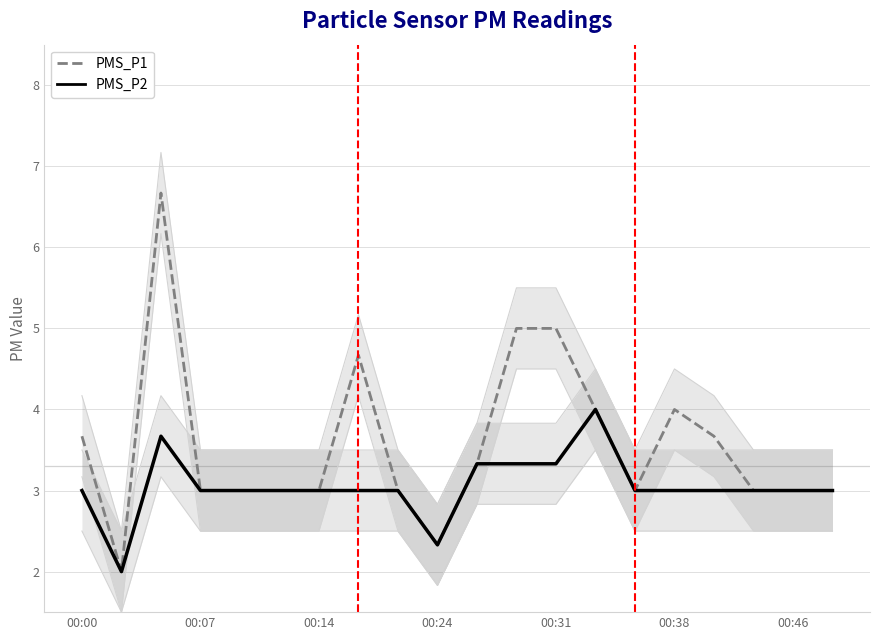

What is the difference between the second highest and second lowest values in the PMS_P2 series?

1.3